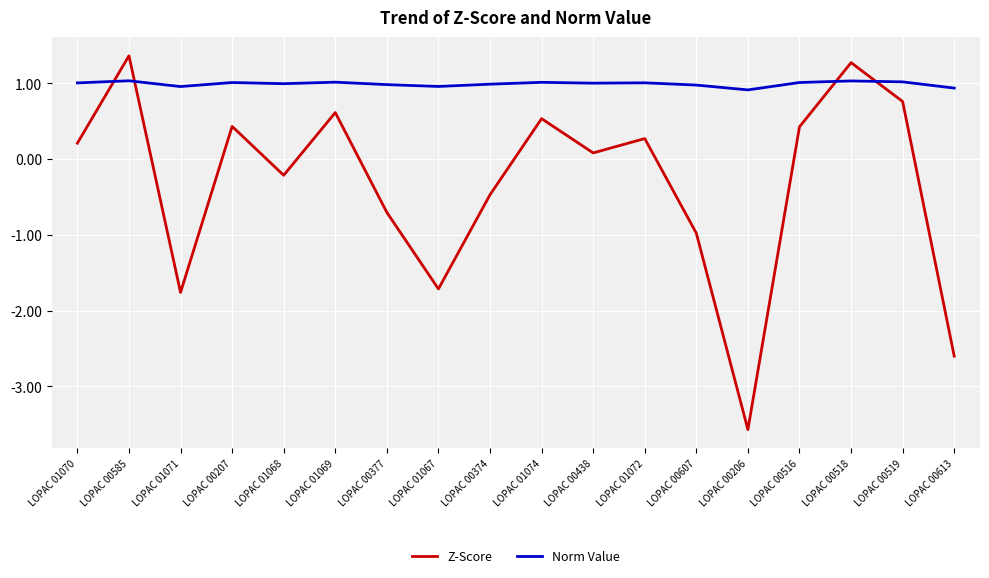

At which label does Z-Score first exceed 0?

LOPAC 01070